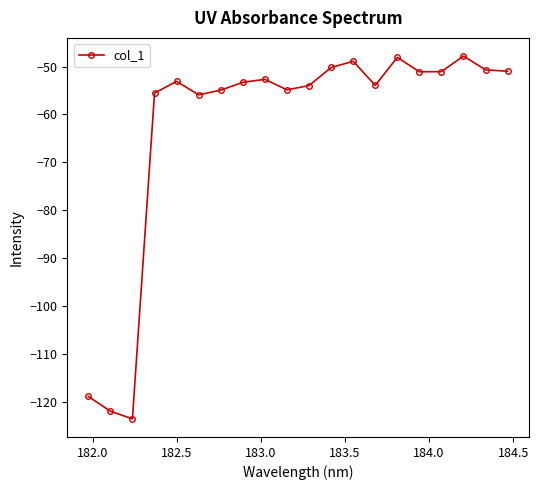

What is the difference between the maximum and minimum values?

75.7